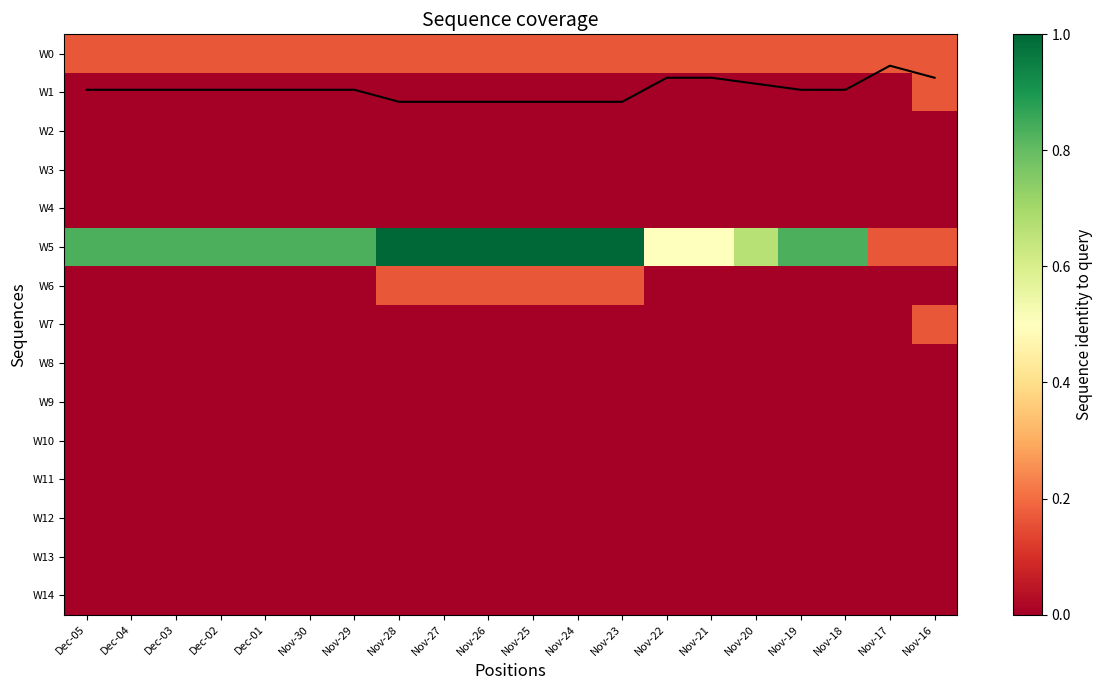

How many data points does each series have?

20